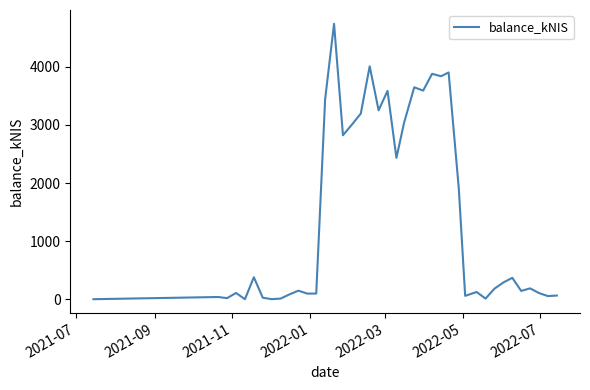

What is the difference between the maximum and minimum values?

4740.6